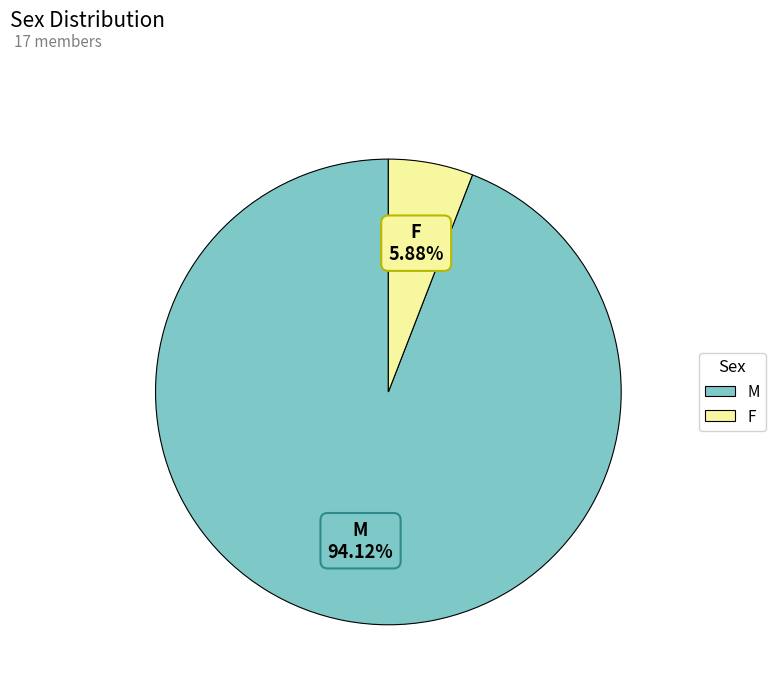

To the nearest percent, what percentage of the pie is F?

6%